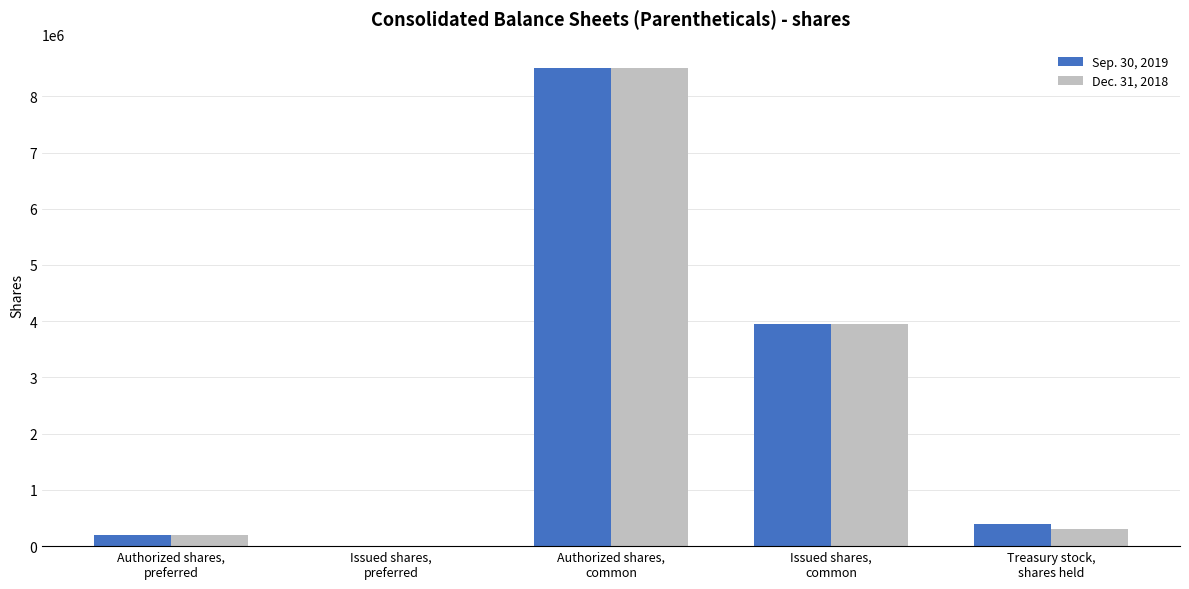

How many categories are shown in the chart?

5